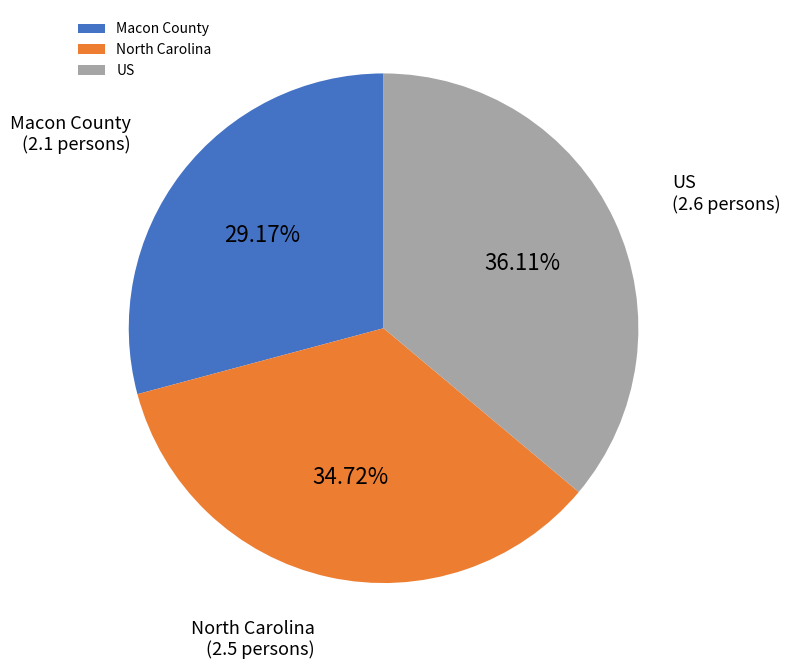

Do Macon County and North Carolina together represent more than half of the pie?

Yes